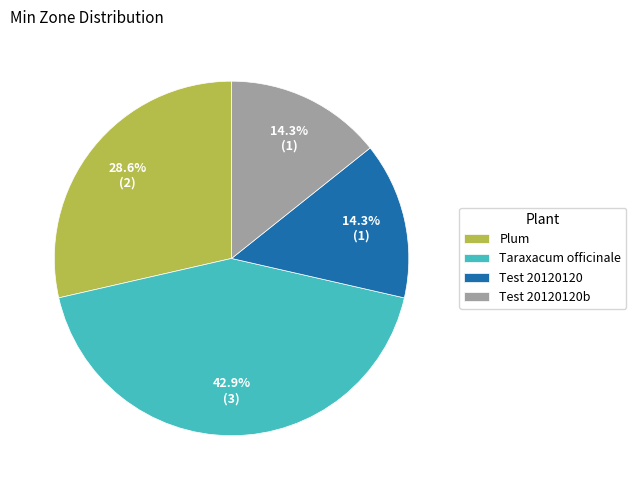

The Plum slice represents 29% of the pie. True or false?

True